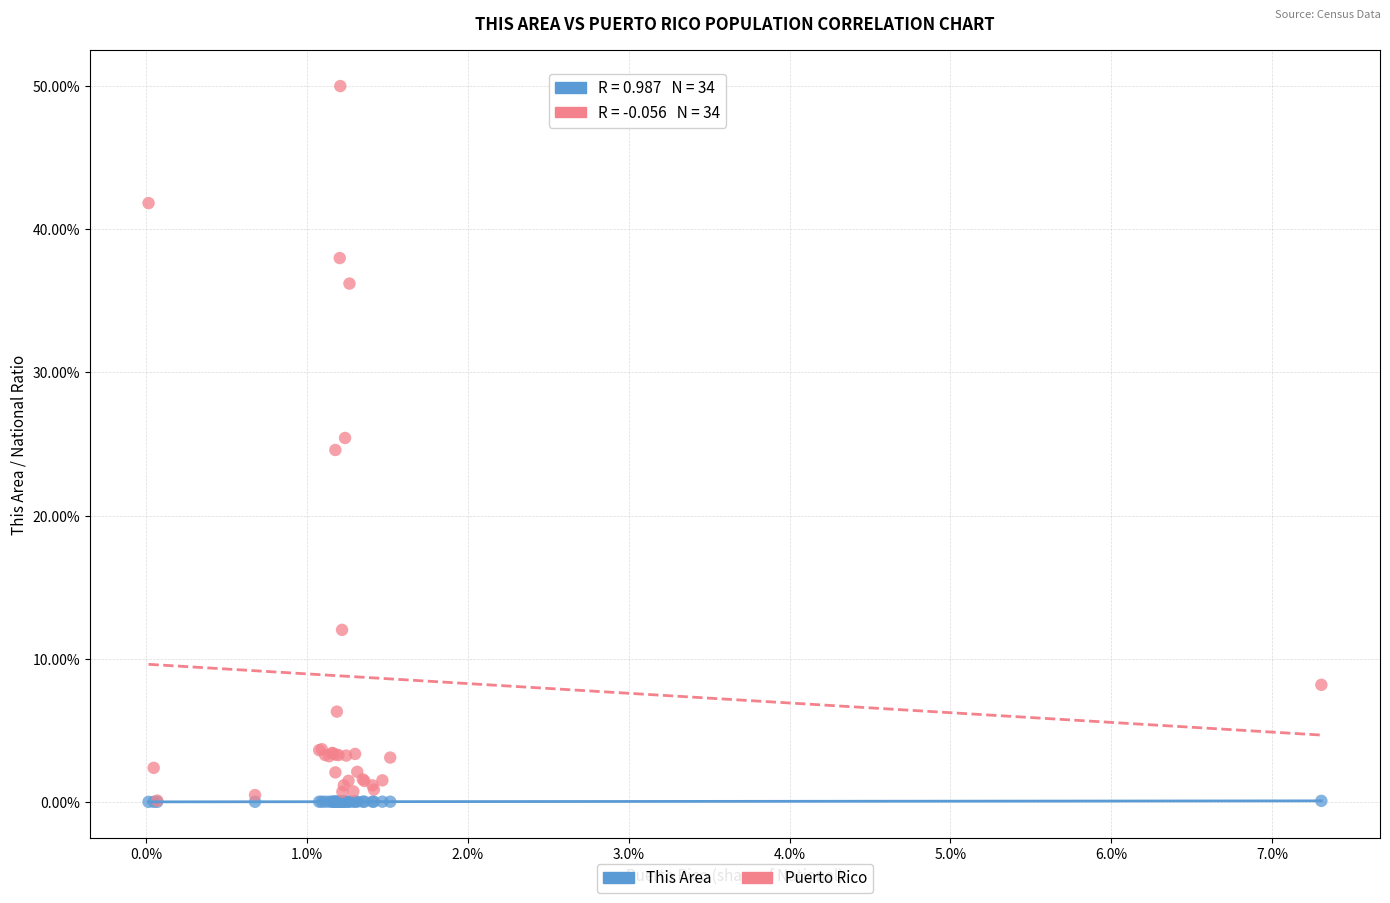

What are all the series names shown in the legend?

This Area, Puerto Rico